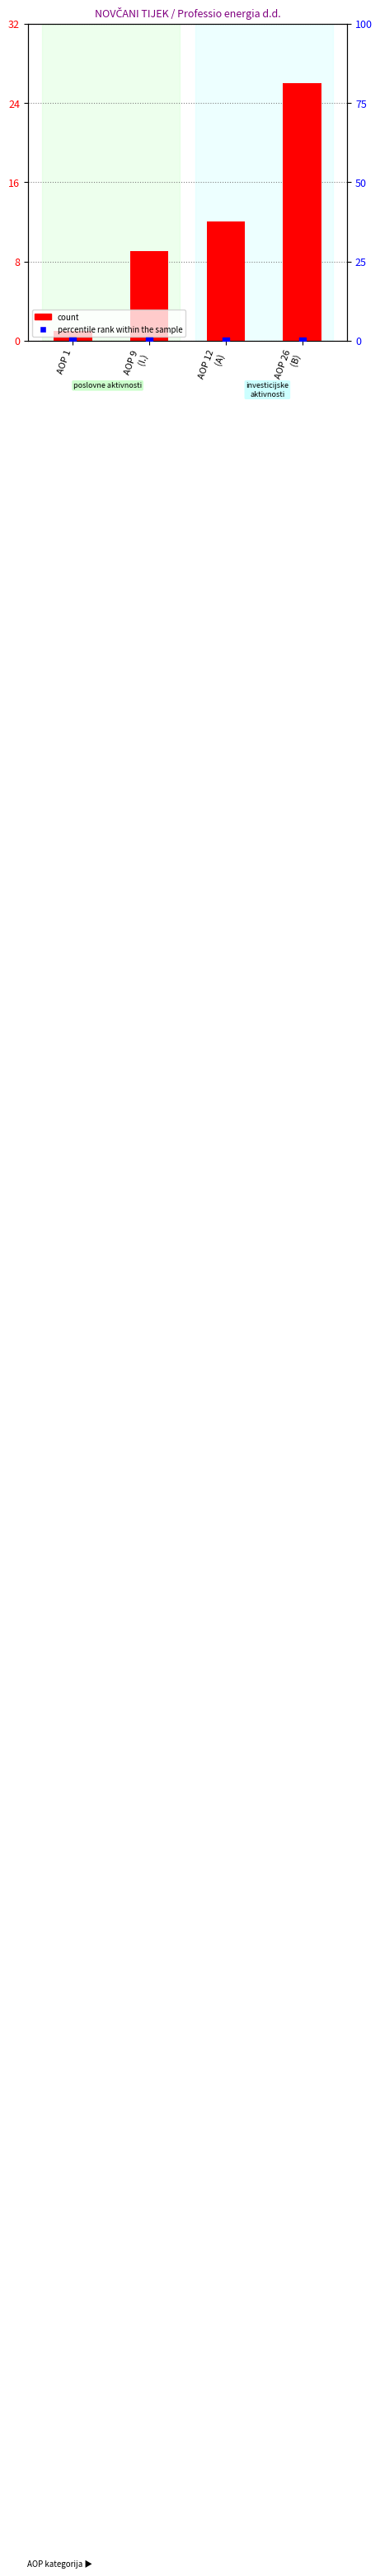

At how many categories does at least one series exceed 24?

1